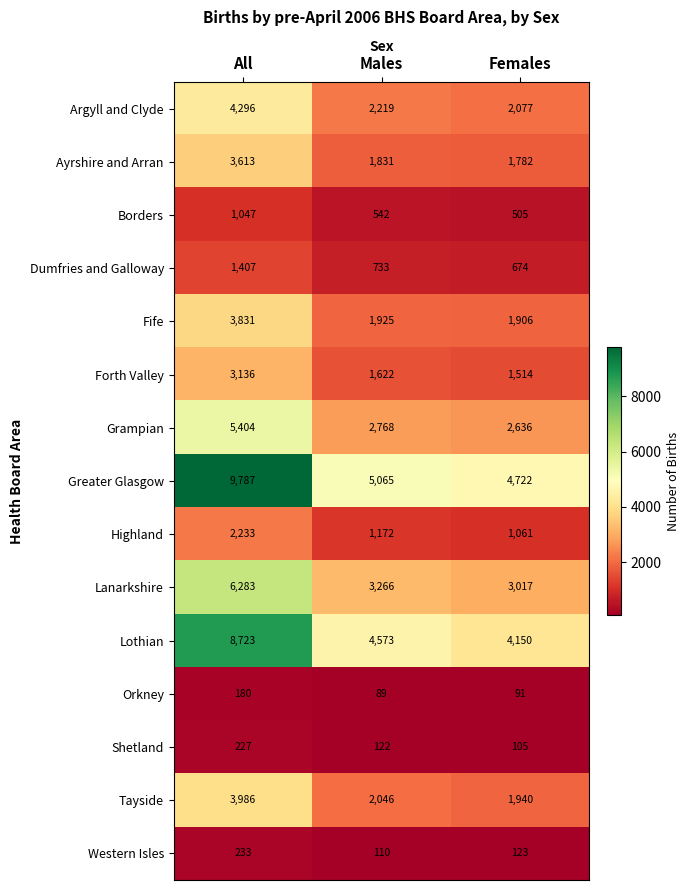

The value of Lothian at All is 8723. True or false?

True